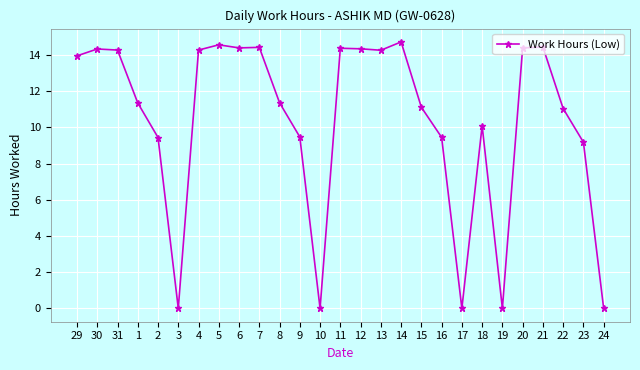

What is the value of the 23rd point from the left?

14.4